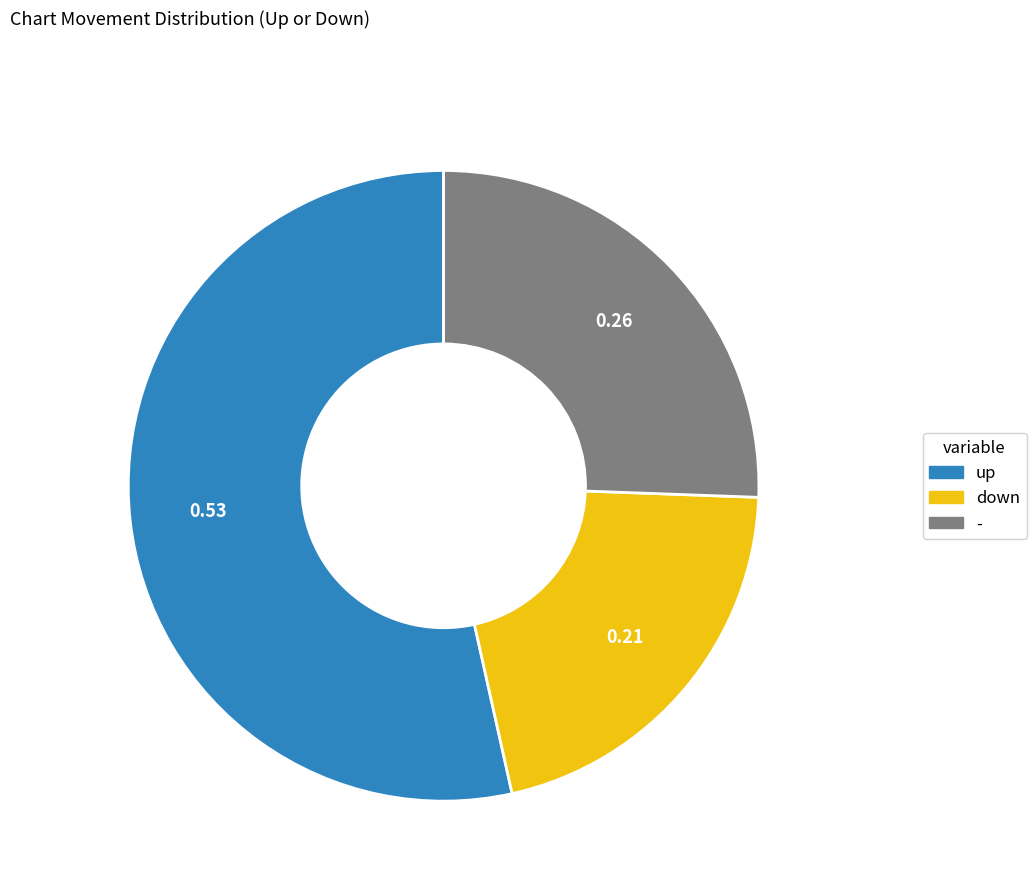

Count the number of slices in the pie.

3